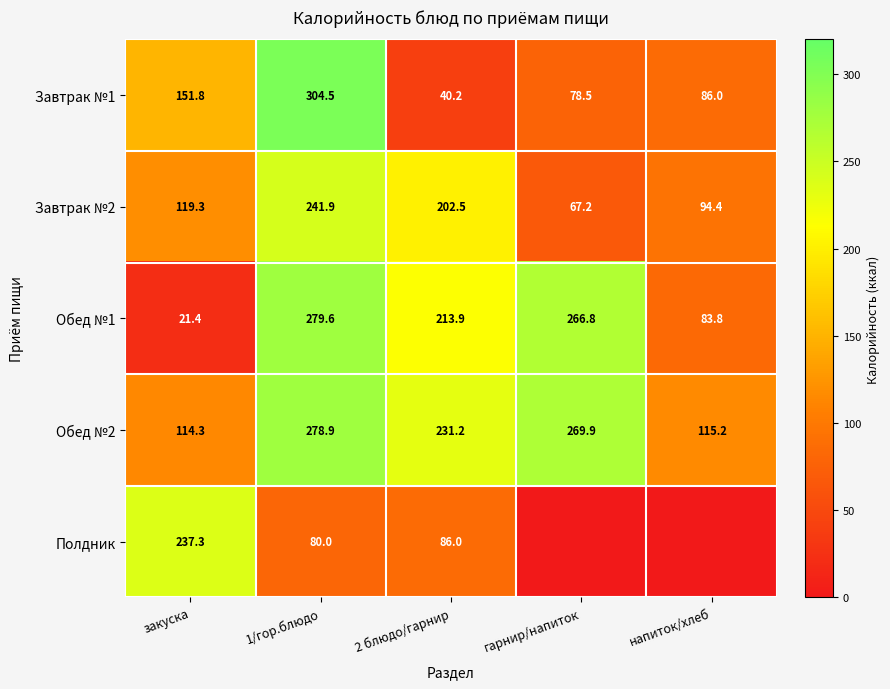

Rank the series at 2 блюдо/гарнир from highest to lowest value.

Обед №2, Обед №1, Завтрак №2, Полдник, Завтрак №1